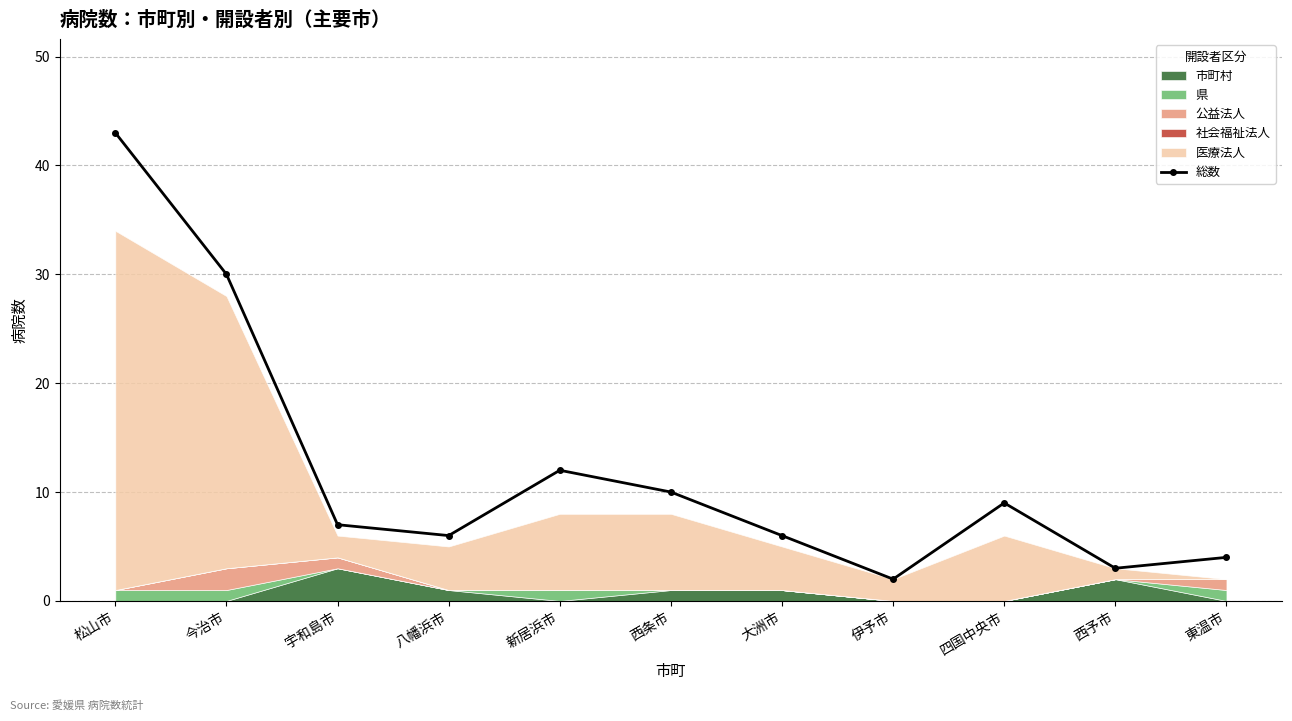

What is the difference between the maximum and second lowest values?

40